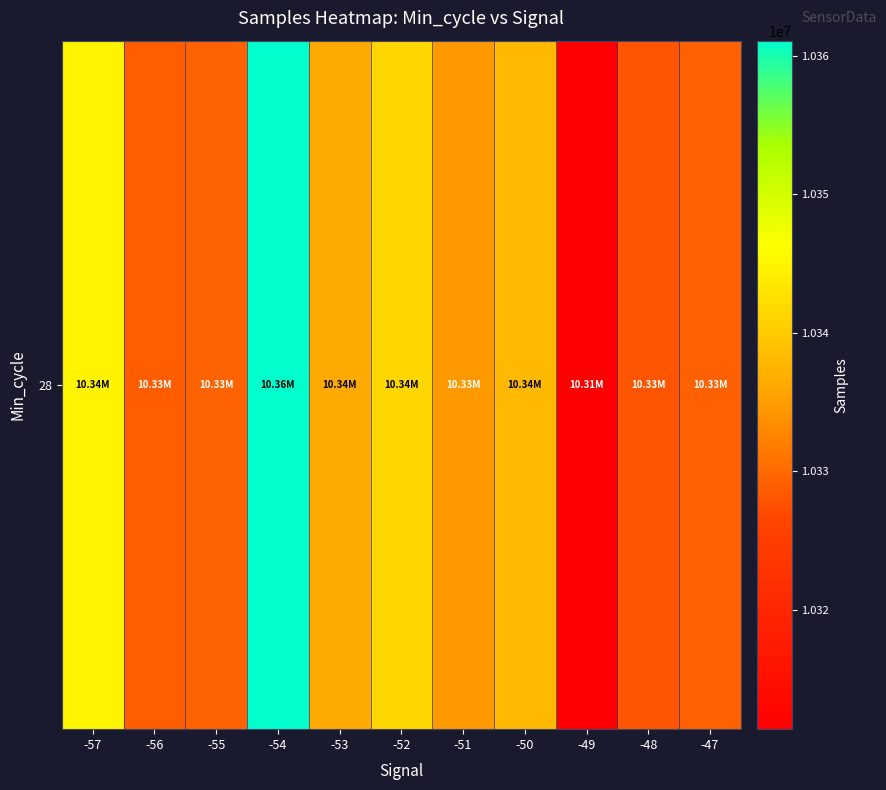

Rank the categories by value from highest to lowest.

-54, -57, -52, -50, -53, -51, -55, -47, -56, -48, -49